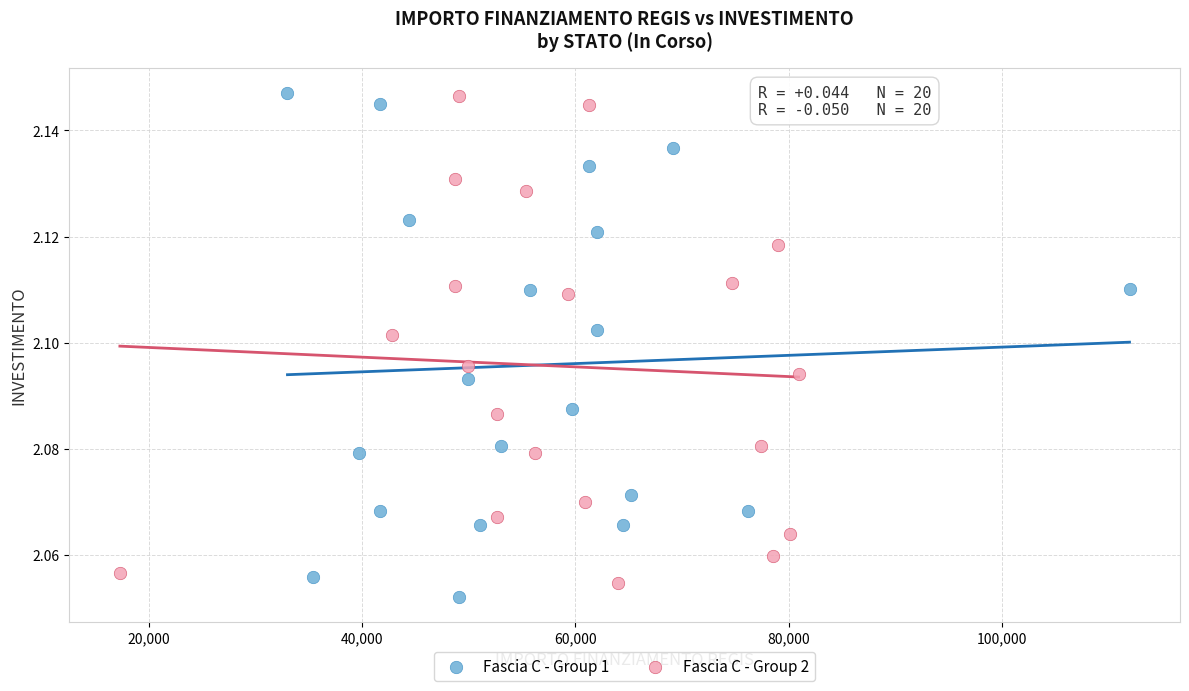

Which series contains the lowest Y value?

Fascia C - Group 1